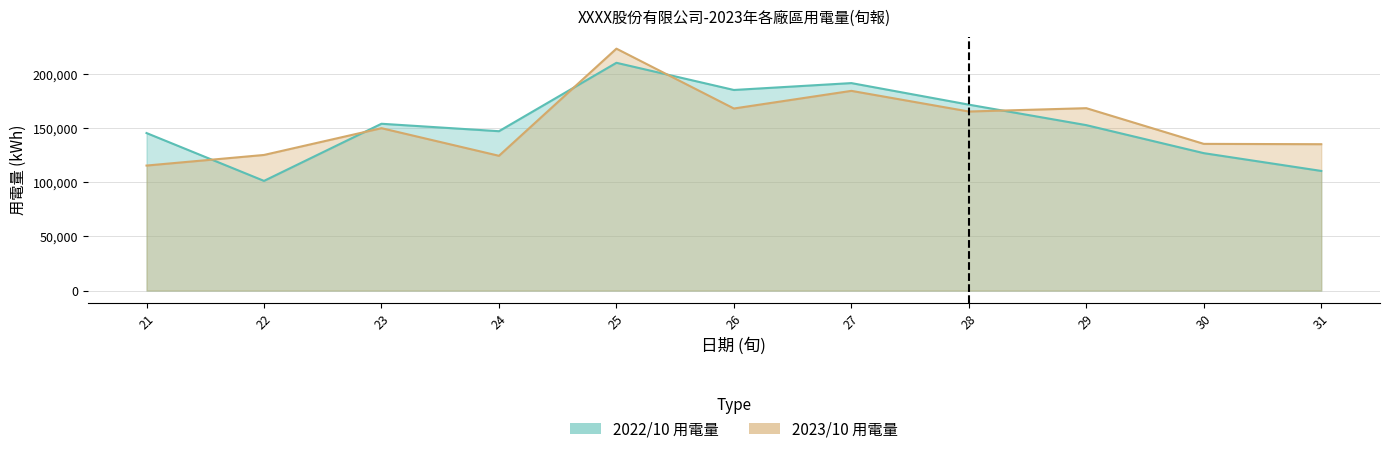

What is the minimum value shown in the chart?

101351.5